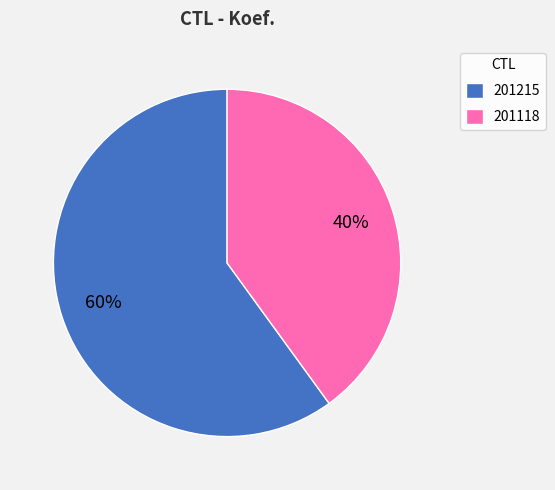

Approximately how many times larger is the value at 201215 compared to 201118?

1.5